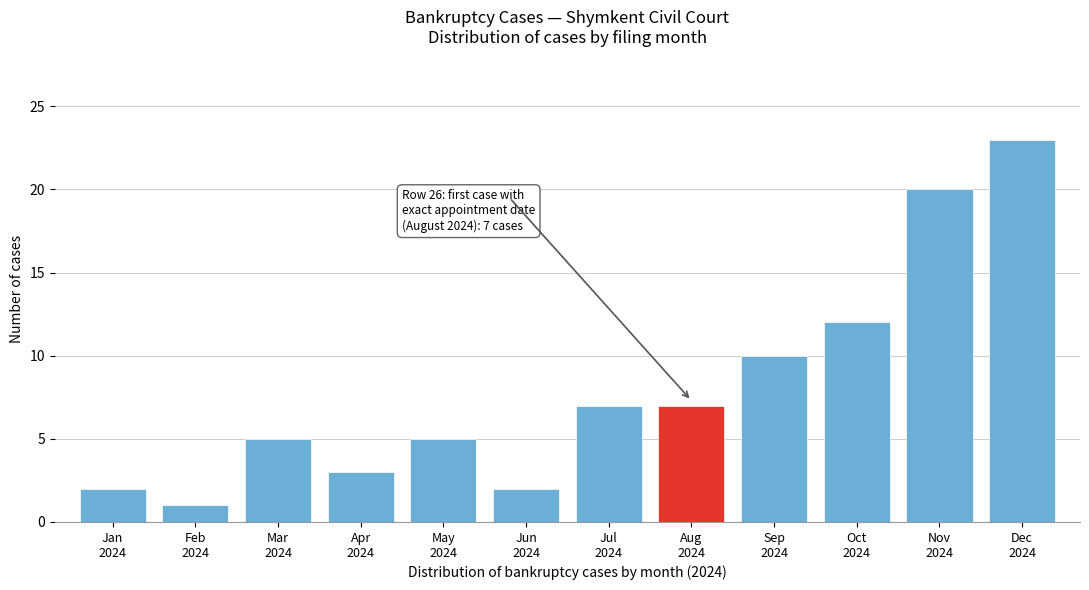

Reading left to right, extract all data points from this chart.

2	1	5	3	5	2	7	7	10	12	20	23